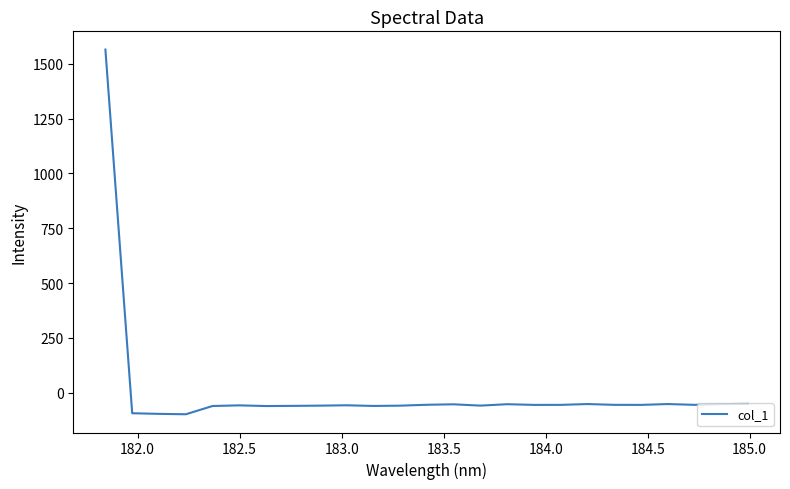

What is the maximum value shown in the chart?

1565.2